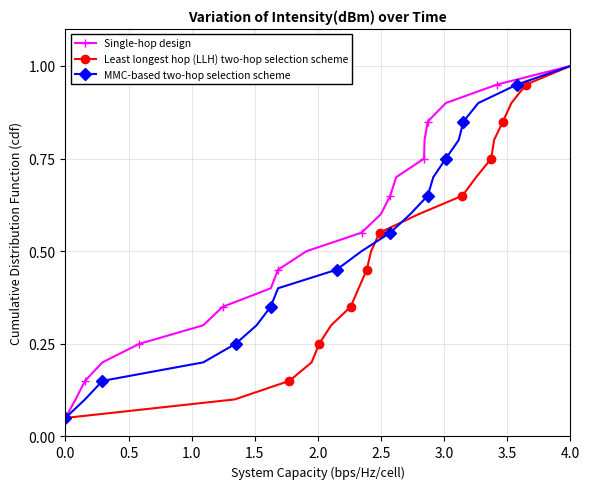

What is the minimum value for Least longest hop (LLH) two-hop selection scheme?

0.1